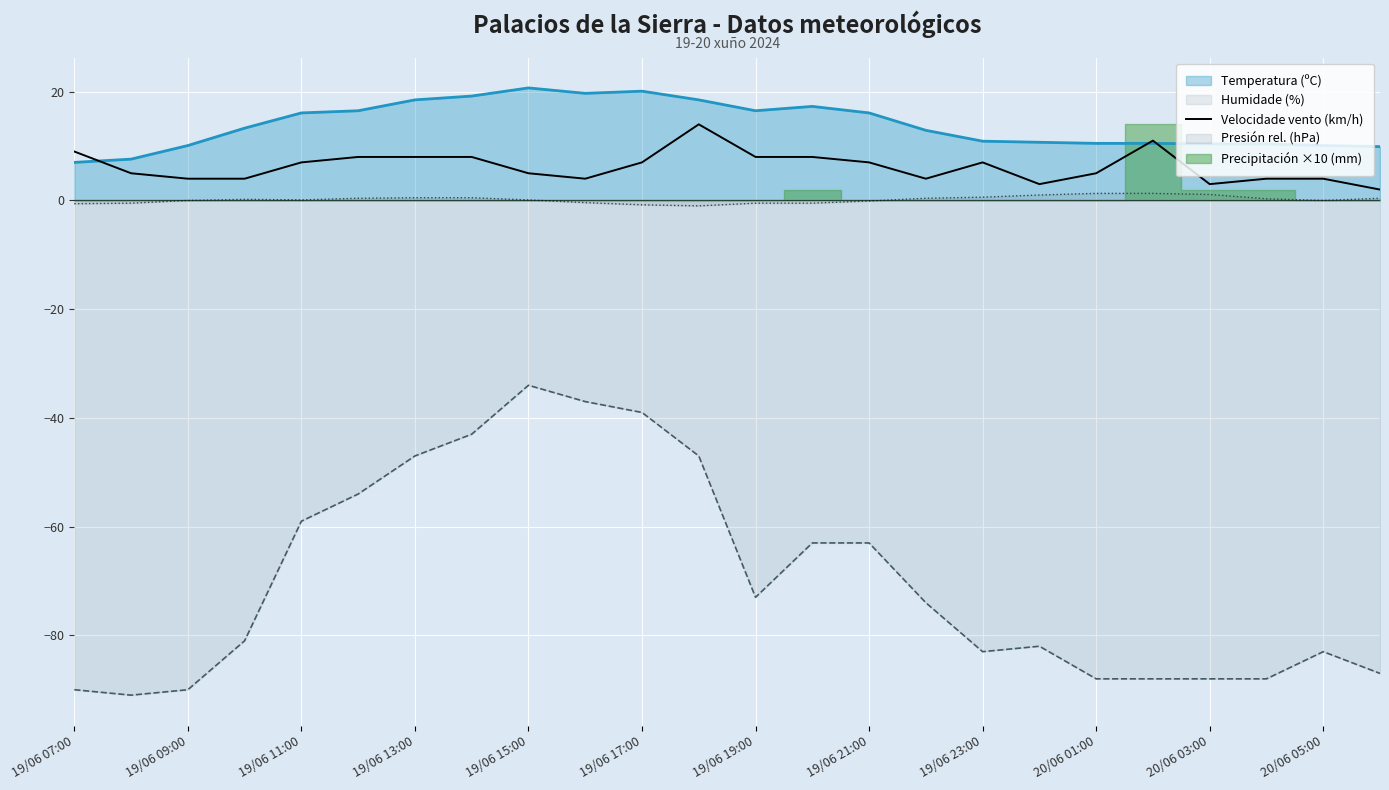

Is it true that Temperatura (ºC) equals 10.5 at 20/06 01:00?

True